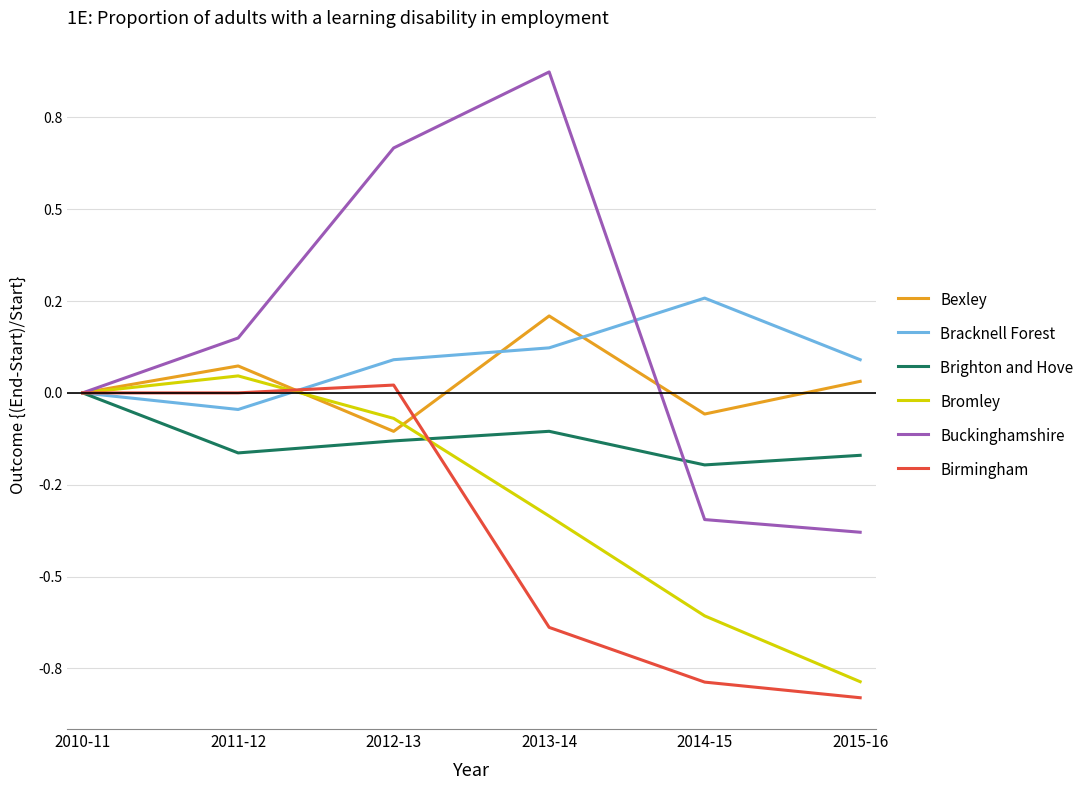

What are all the series names shown in the legend?

Bexley, Bracknell Forest, Brighton and Hove, Bromley, Buckinghamshire, Birmingham